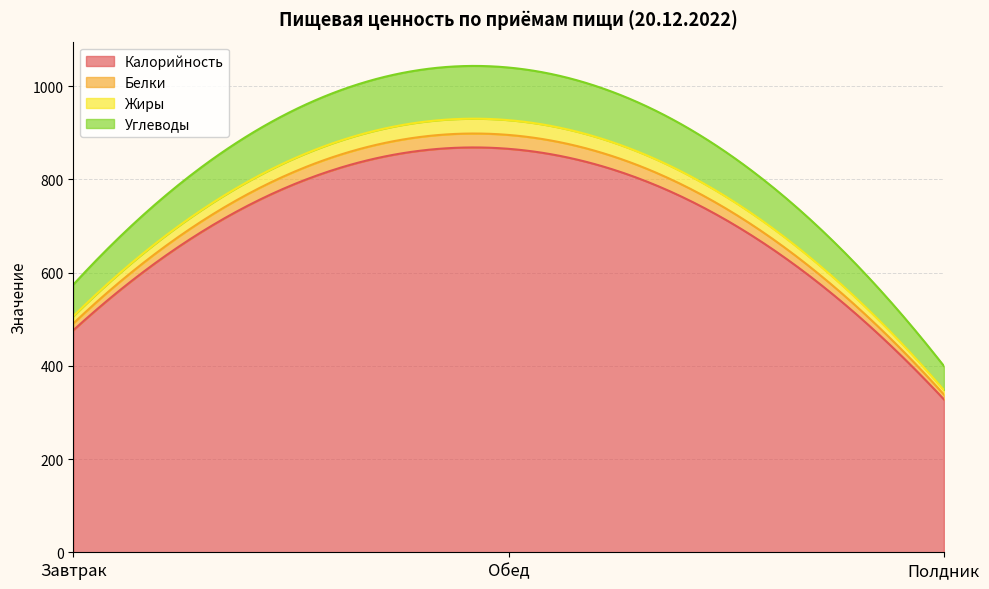

What value does the Жиры series have at Завтрак?

15.6